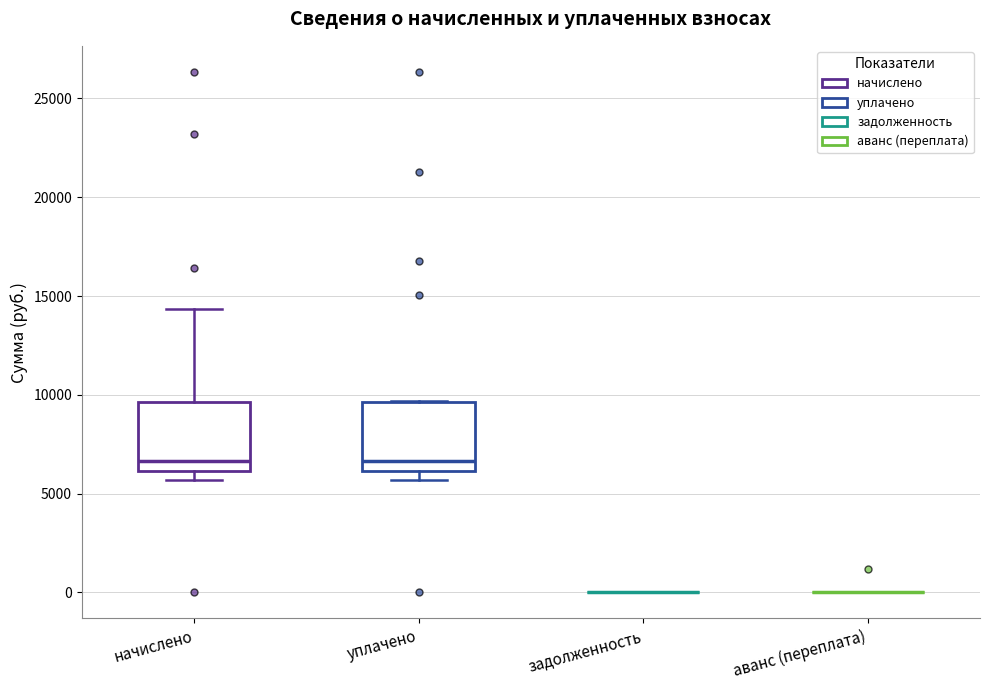

Reading left to right, read every box against the y-axis: the position of its median line, the range the box covers, and the ends of its whiskers. The values are not printed on the chart, so give them approximately, as read against the axis.

начислено: median 6500, box 6000 to 9500, whiskers 5500 to 14500
уплачено: median 6500, box 6000 to 9500, whiskers 5500 to 9500
задолженность: box collapsed to a line at 0, whiskers 0 to 0
аванс (переплата): box collapsed to a line at 0, whiskers 0 to 0